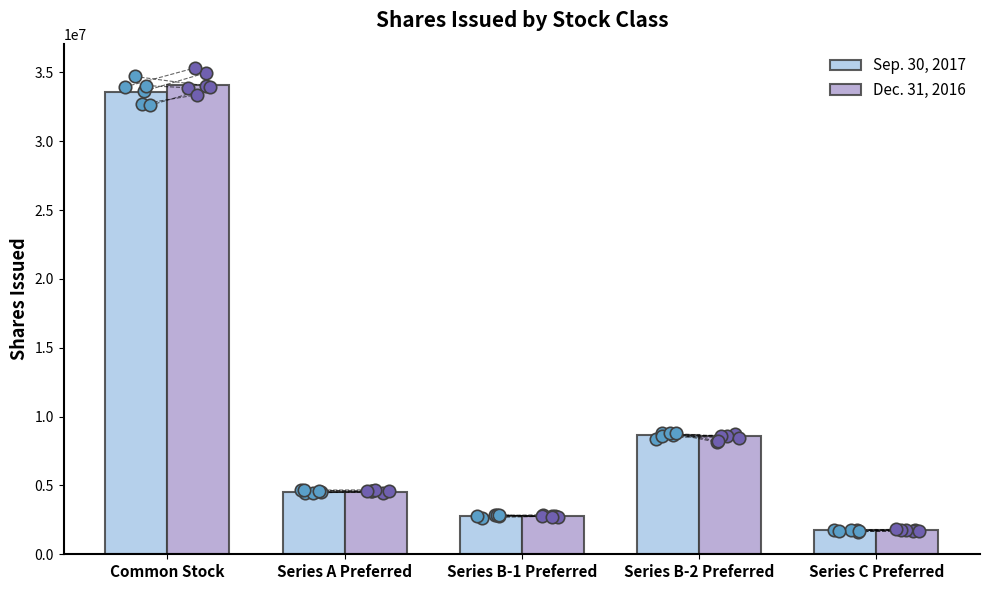

Which series contains the lowest Y value?

Sep. 30, 2017